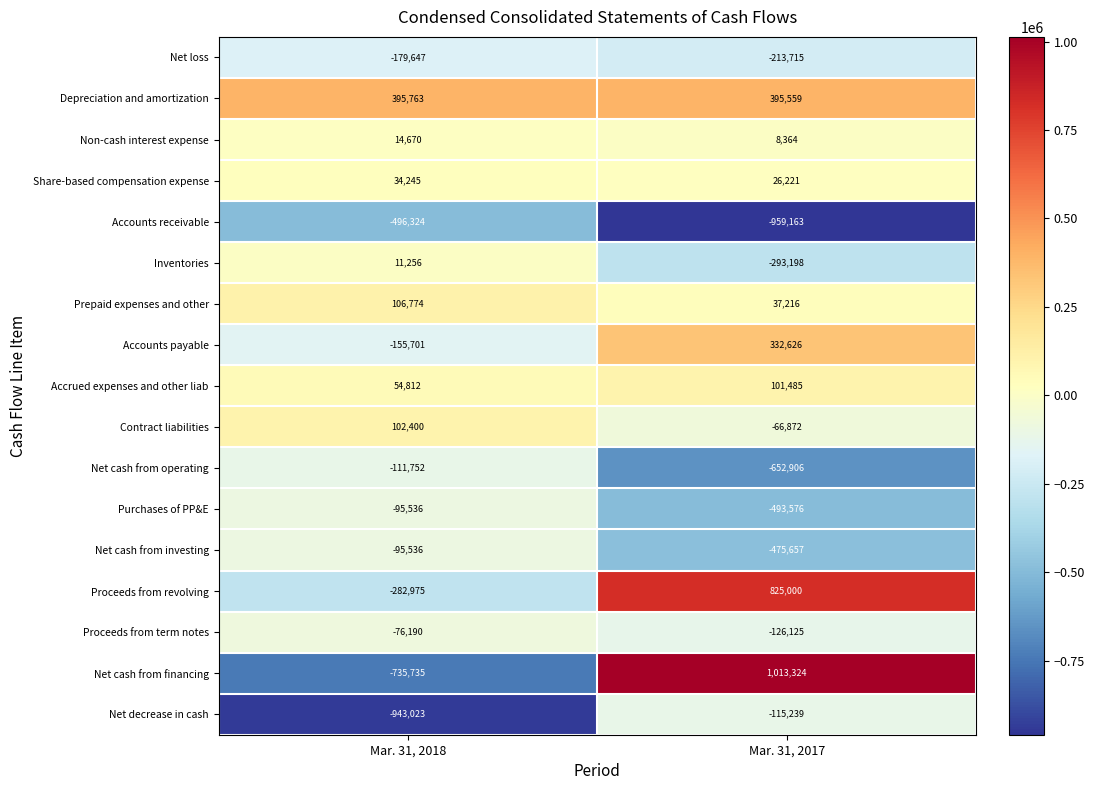

What is the total value across all series at Mar. 31, 2018?

-2452499